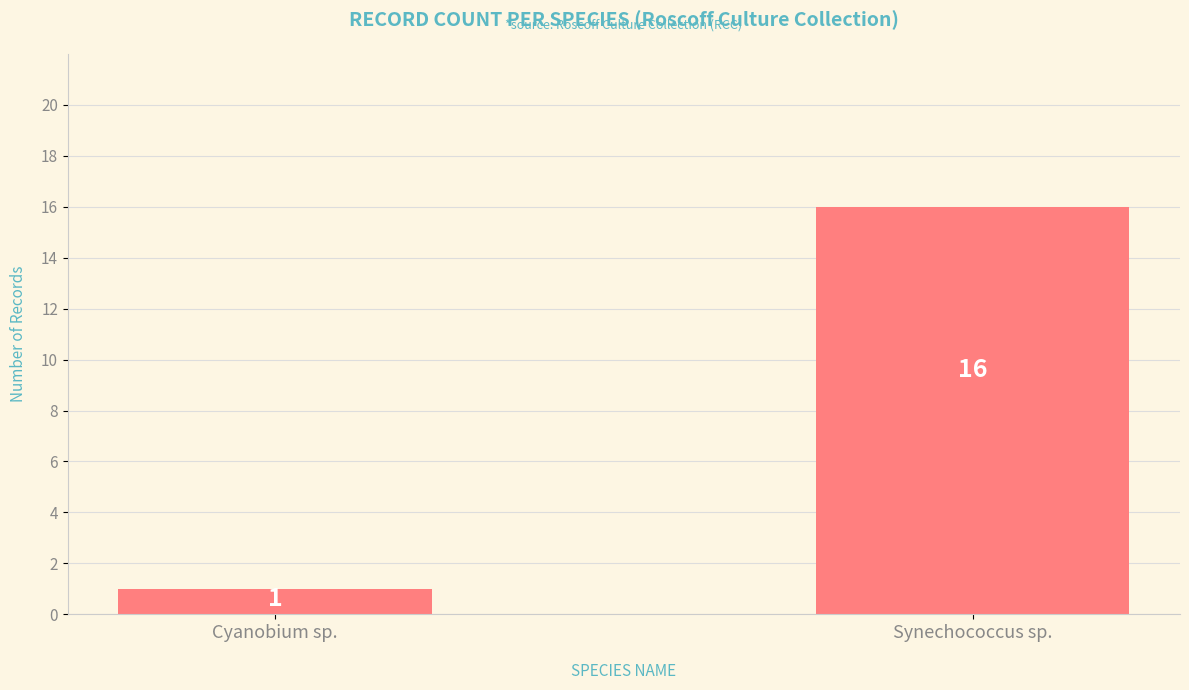

The value at Synechococcus sp. is 16. True or false?

True